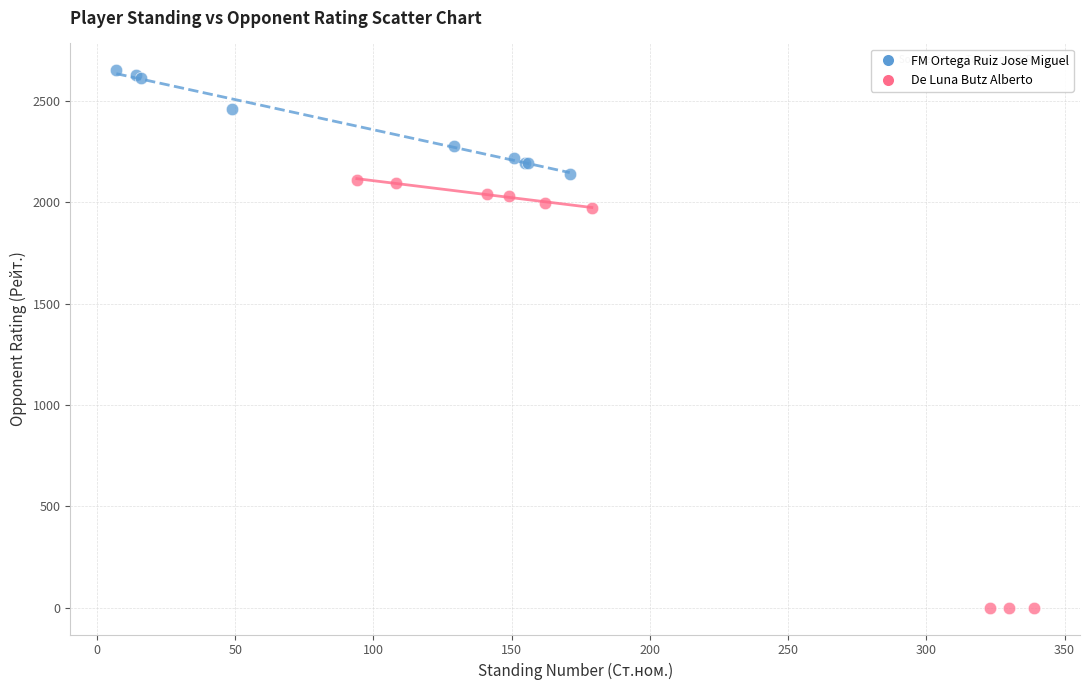

Which series has the widest spread of Y values?

De Luna Butz Alberto